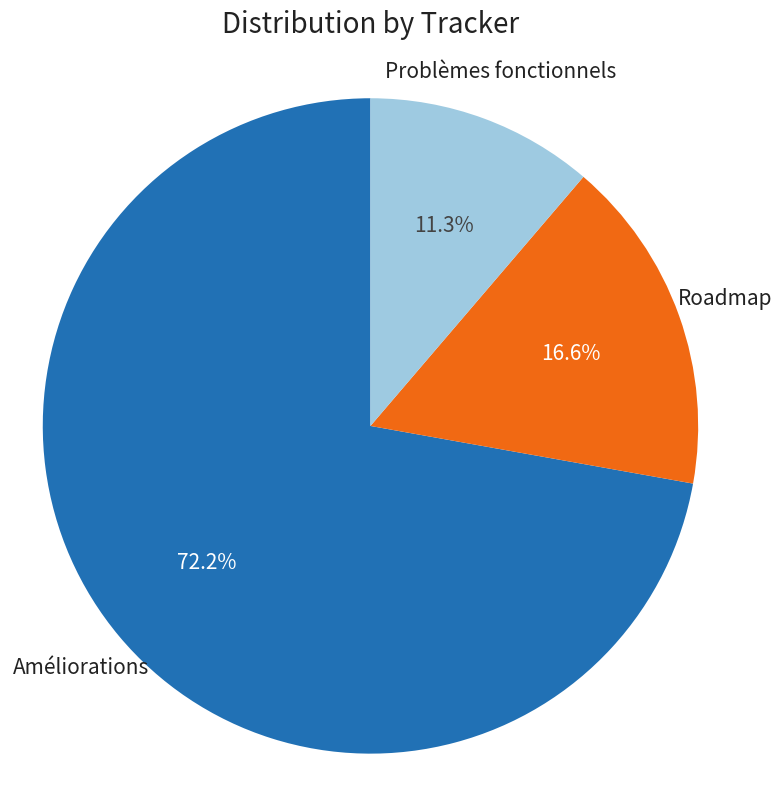

Is there a majority slice in this chart?

Yes